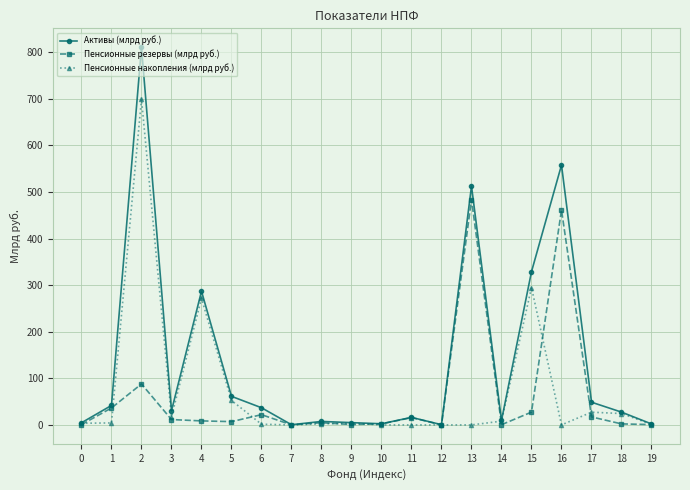

At which label does Пенсионные накопления (млрд руб.) reach its peak?

2